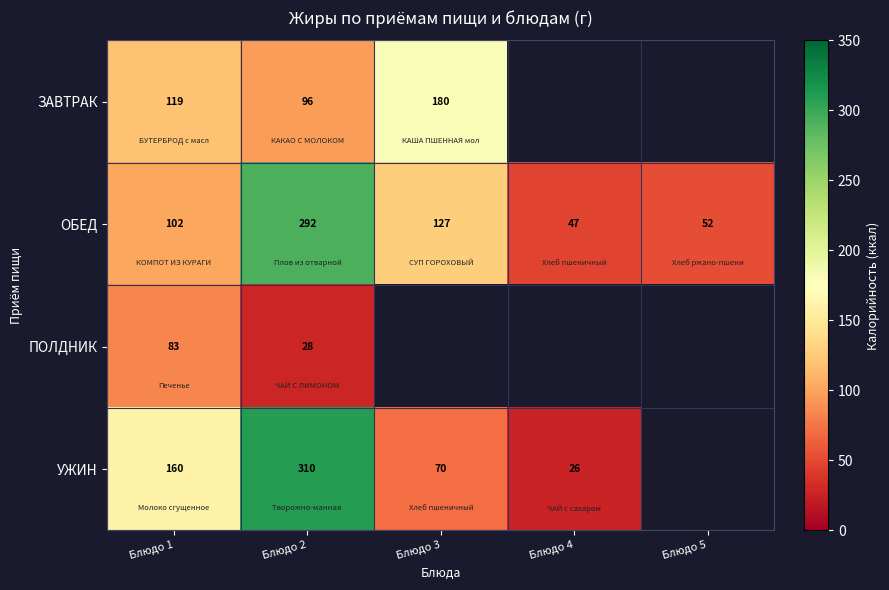

Is the value of ЗАВТРАК at Блюдо 2 greater than the value of УЖИН at Блюдо 3?

Yes